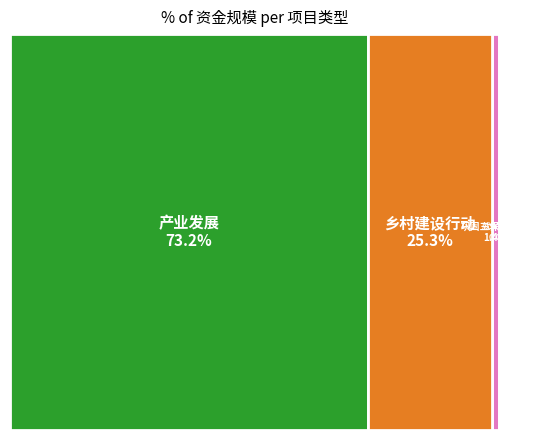

Which slice is the largest?

产业发展